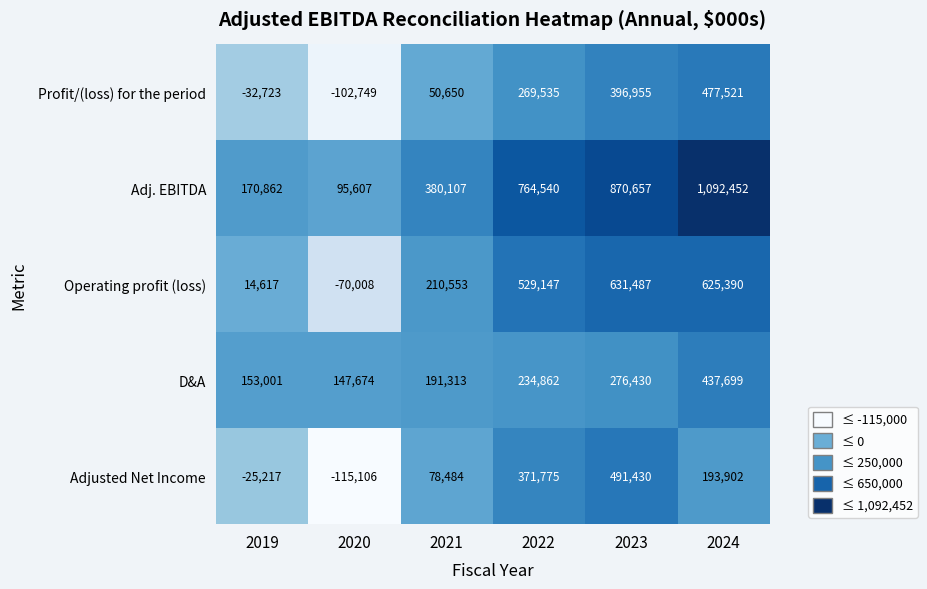

What is the approximate value of Operating profit (loss) at 2024?

625390